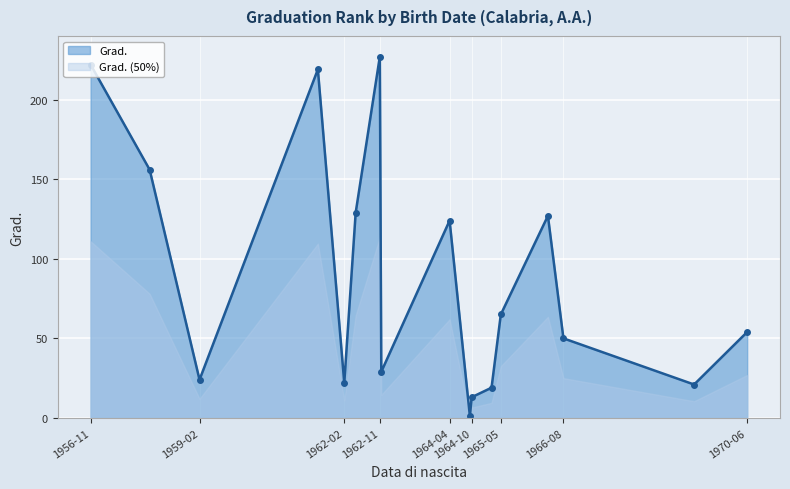

What is the minimum value shown in the chart?

1